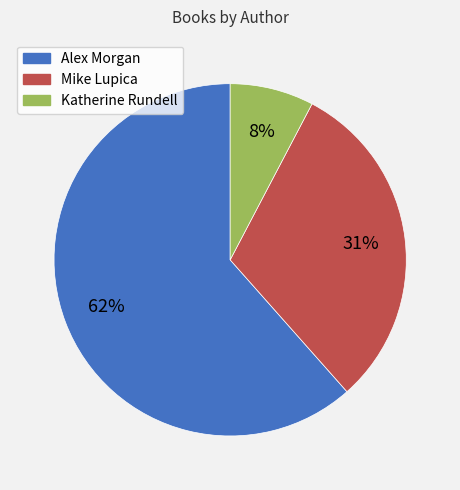

How many slices are in this pie chart?

3